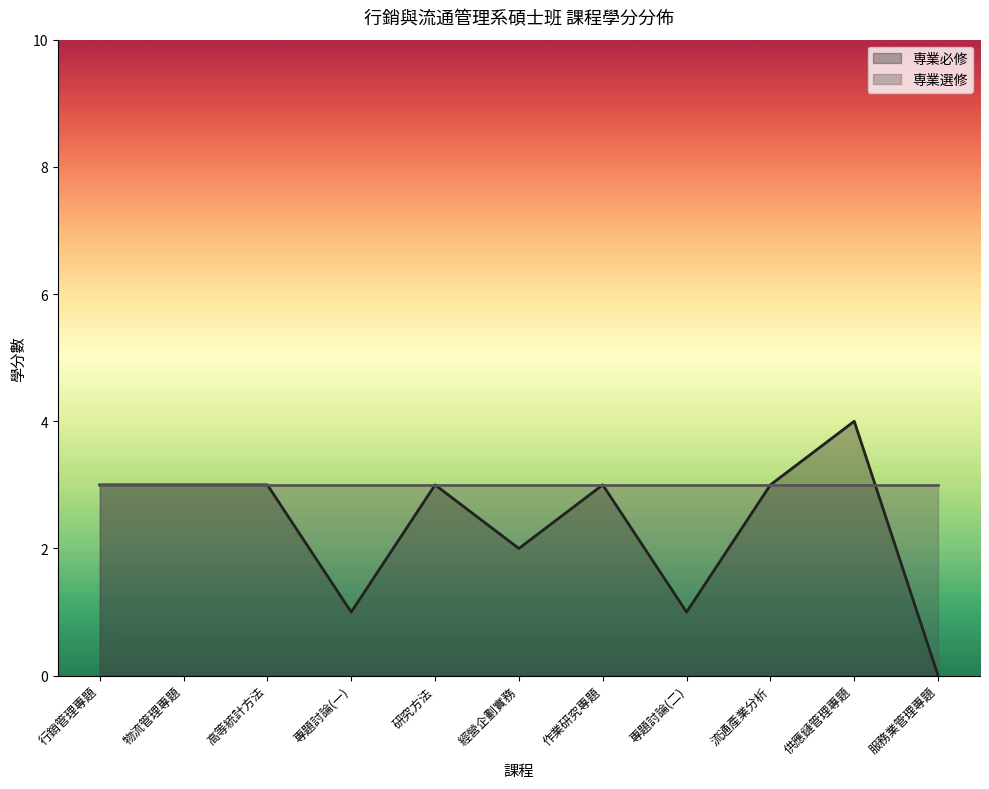

What is the sum of all values?

26